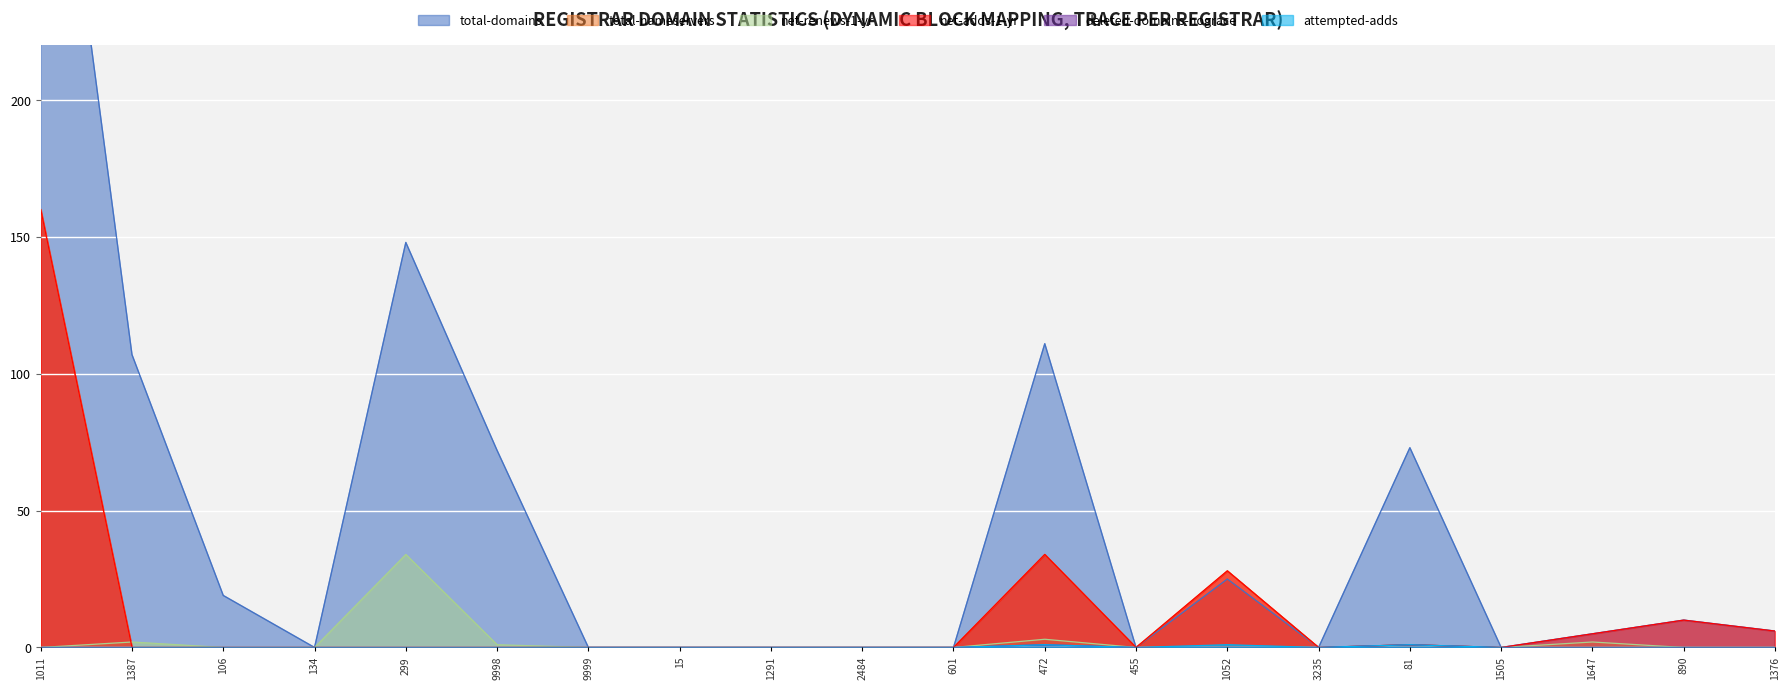

What is the greatest value displayed?

360